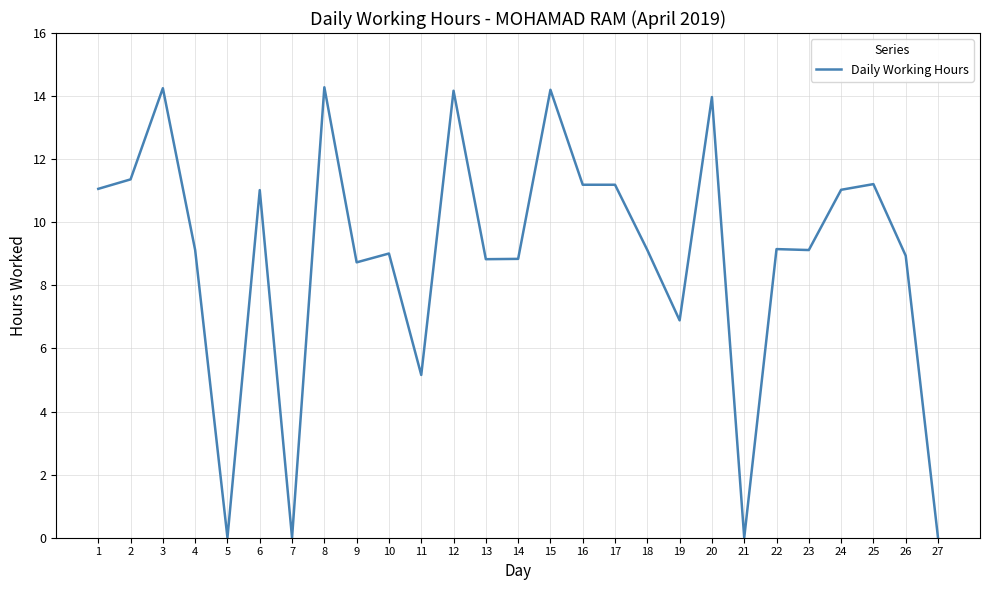

Where is the first local maximum?

3